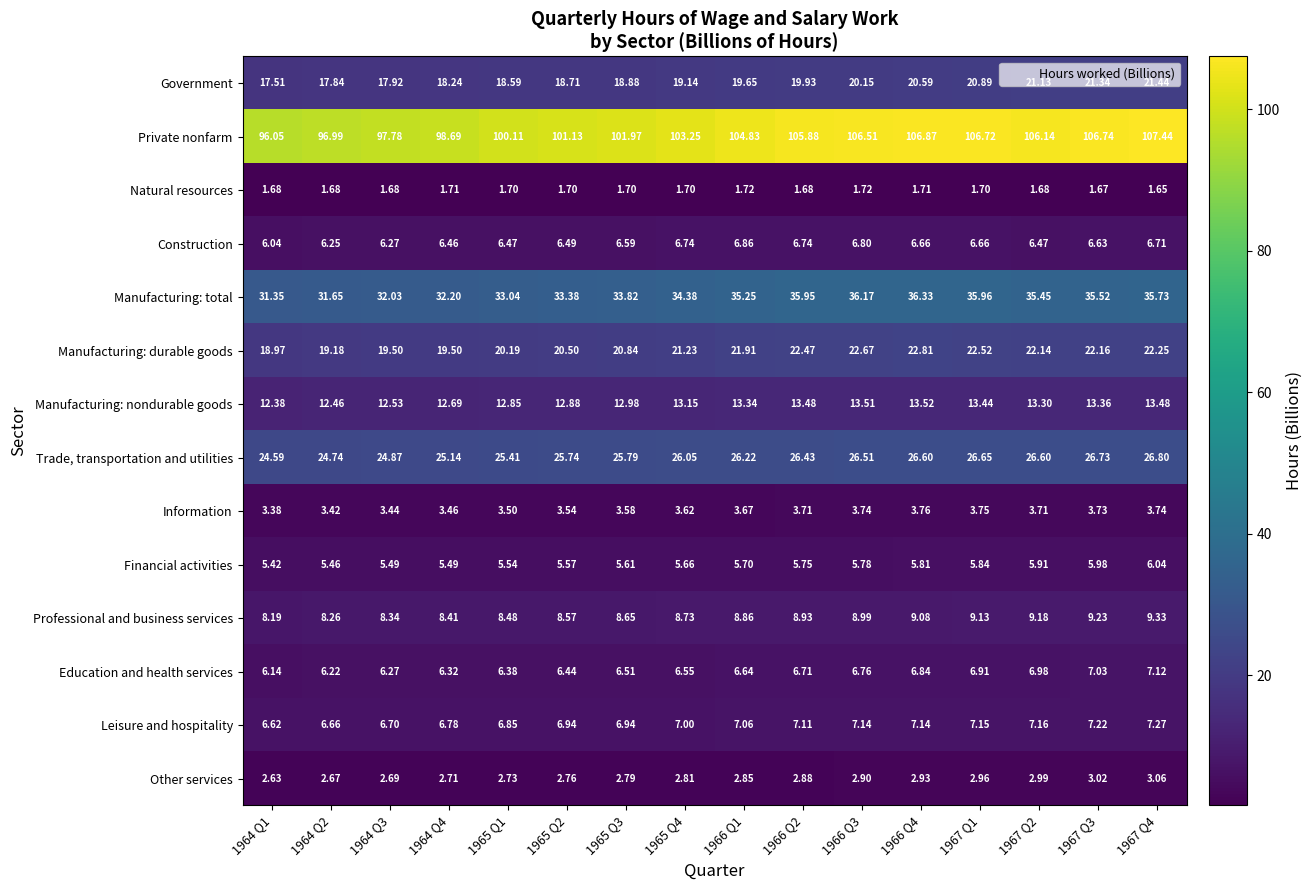

Rank the series by their maximum value, from highest to lowest.

Private nonfarm, Manufacturing: total, Trade, transportation and utilities, Manufacturing: durable goods, Government, Manufacturing: nondurable goods, Professional and business services, Leisure and hospitality, Education and health services, Construction, Financial activities, Information, Other services, Natural resources